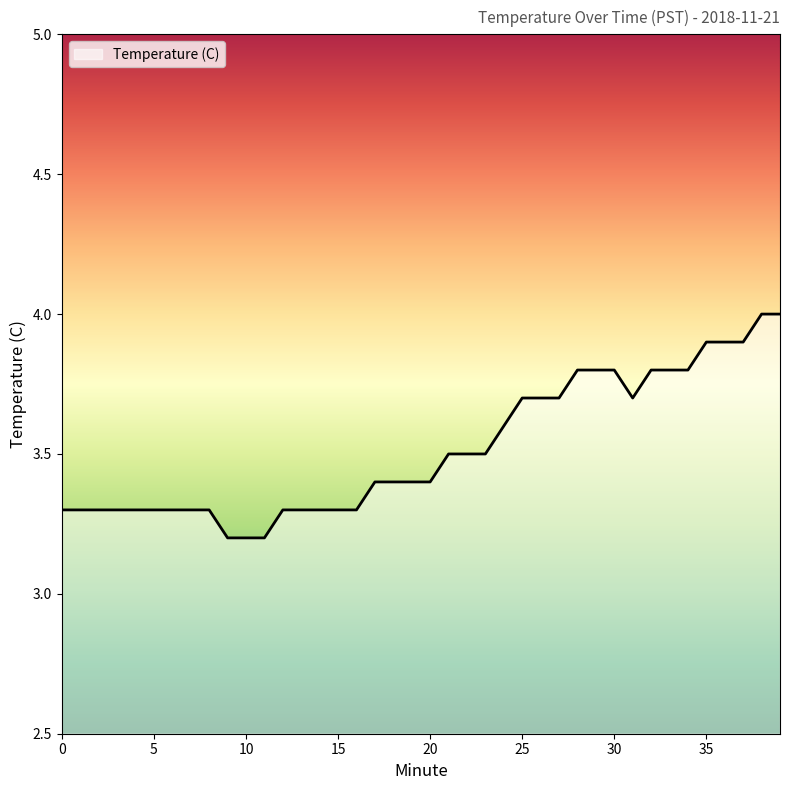

What is the maximum value shown in the chart?

4.0